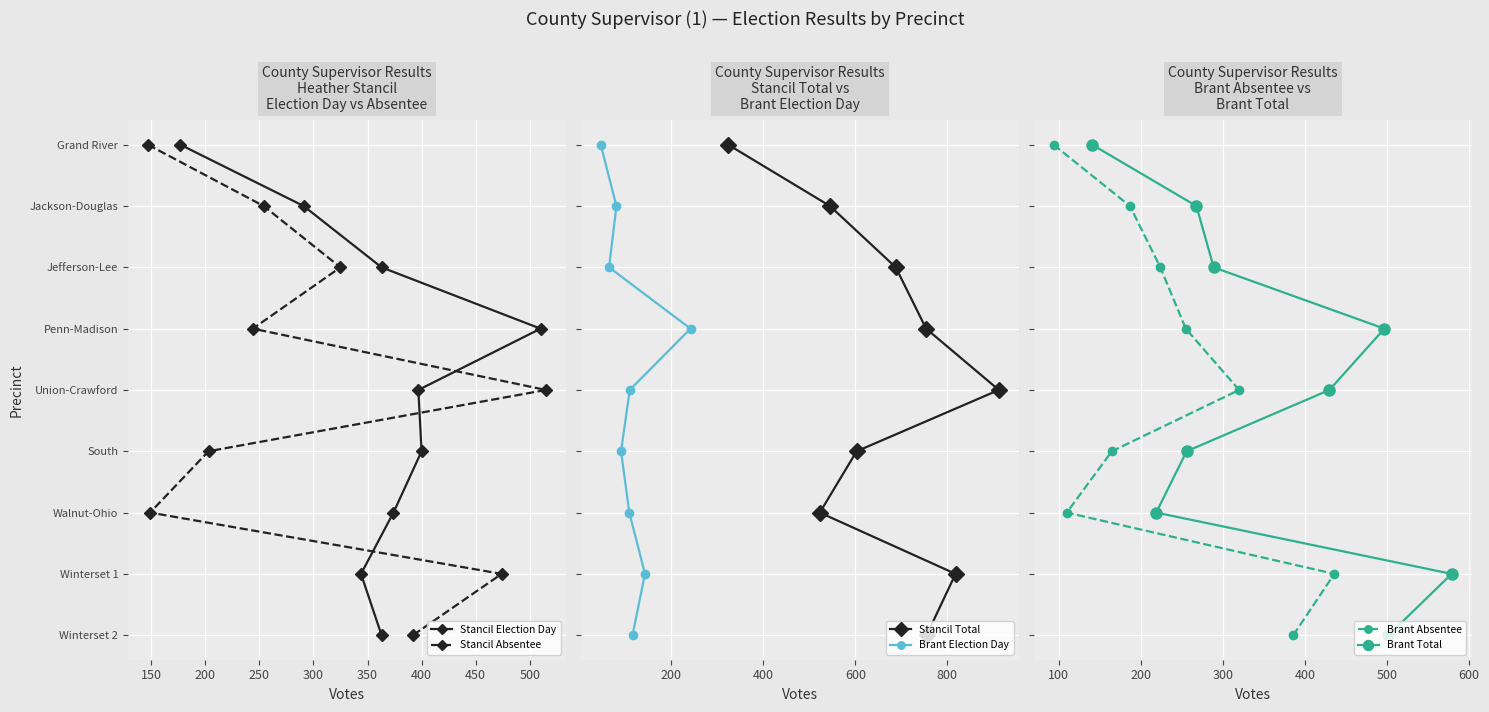

True or false: Brant Total and Stancil Total cross at least once.

False